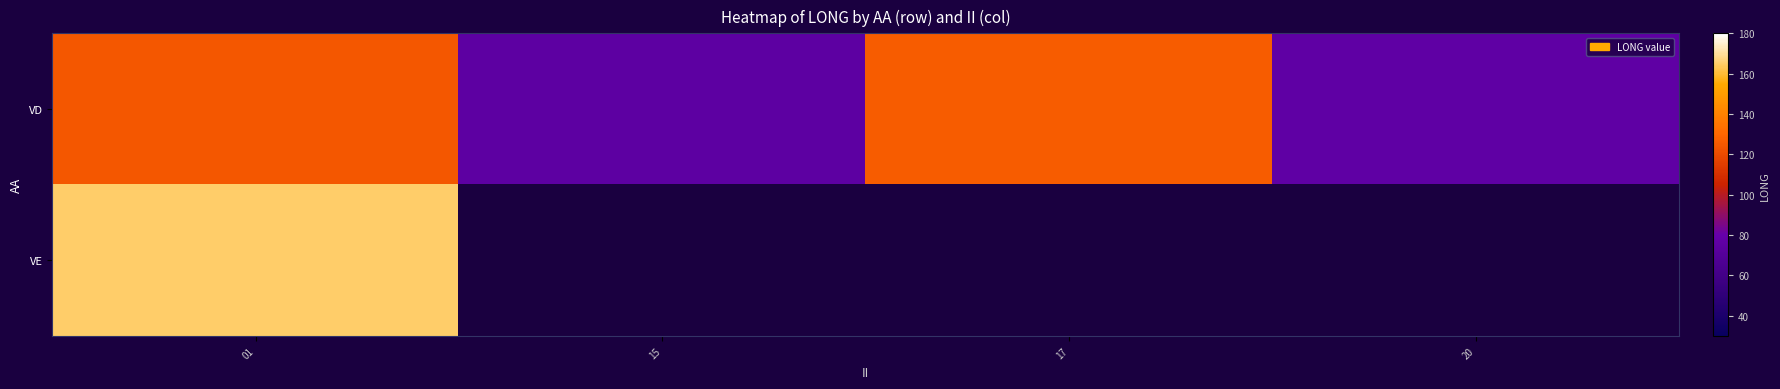

How many categories are shown in the chart?

4